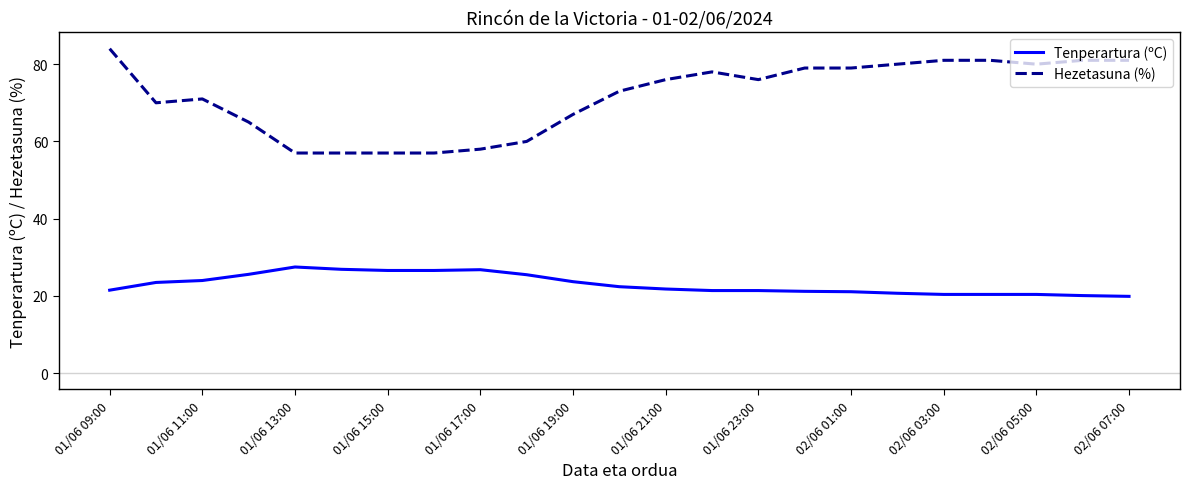

Rank the series by their average value, from lowest to highest.

Tenperartura (ºC), Hezetasuna (%)